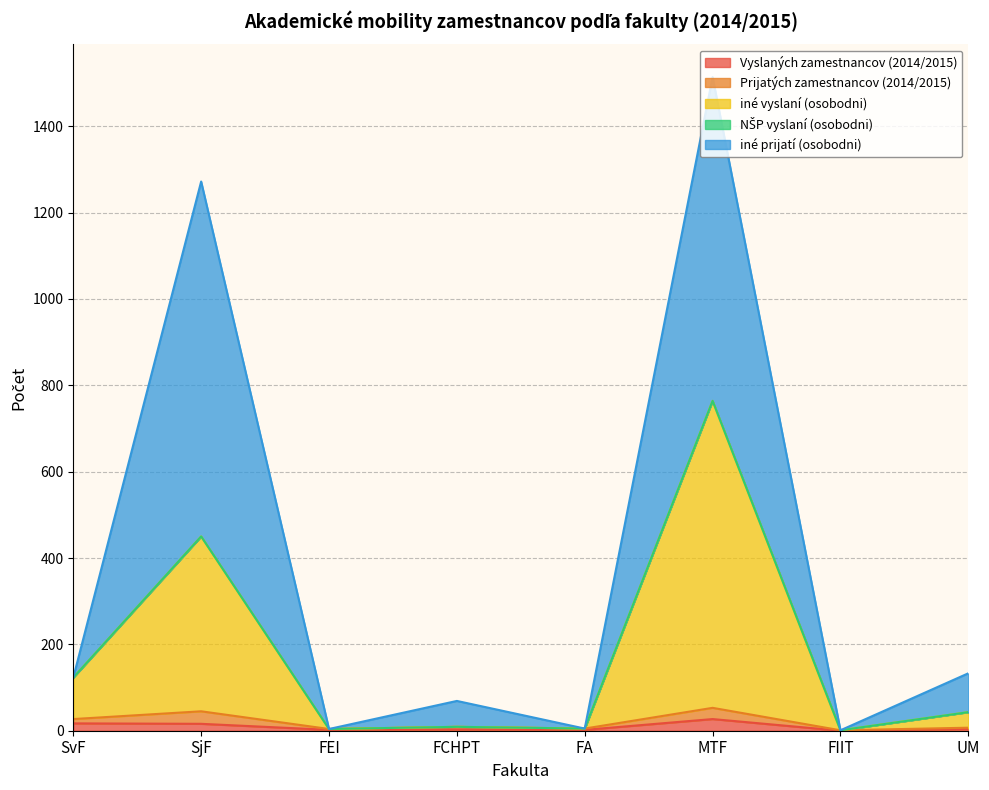

At which label does Vyslaných zamestnancov (2014/2015) first exceed 4?

SvF